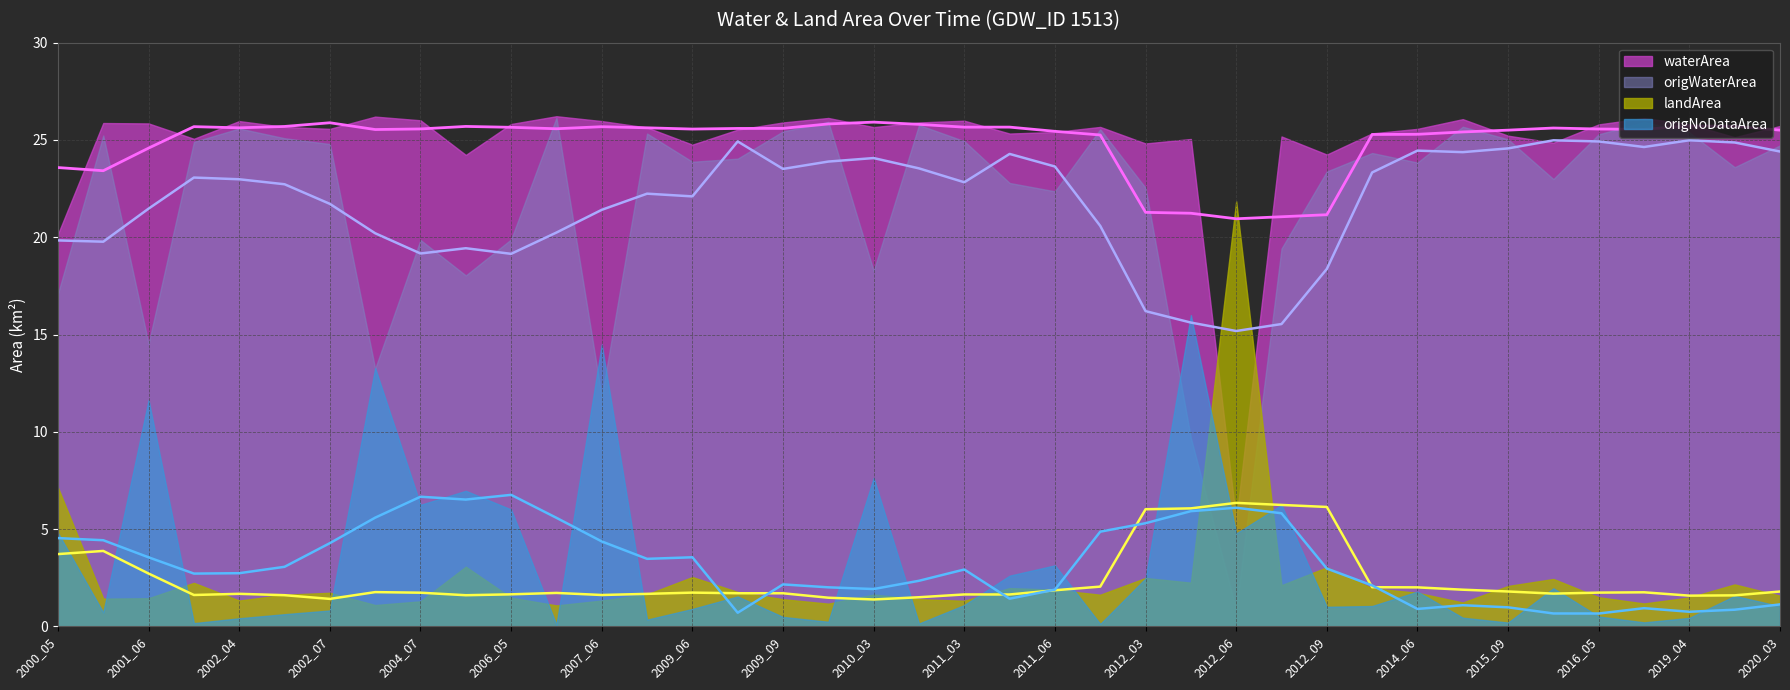

What is the difference between the maximum and minimum values in the landArea series?

20.8